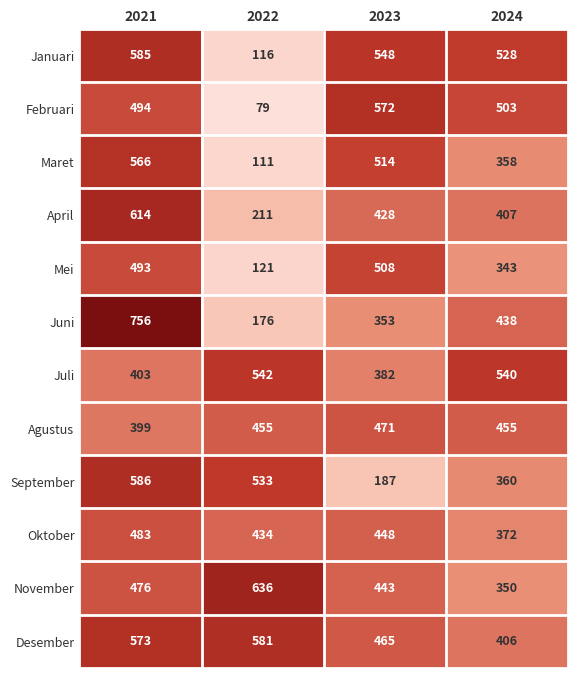

What is the sum of all September values?

1666